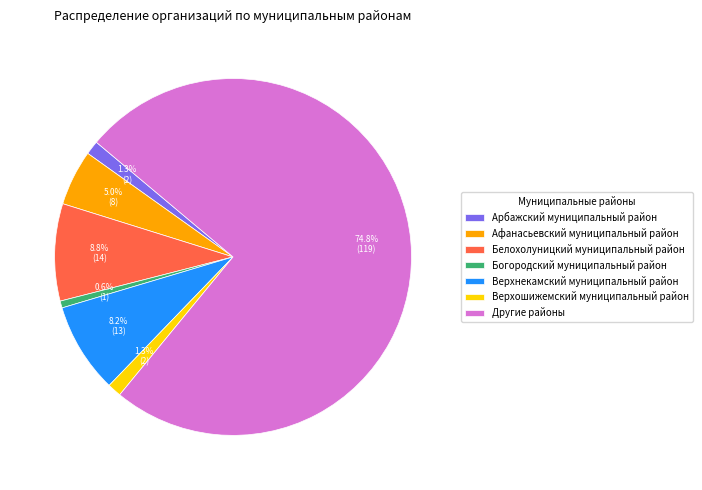

Which slice is the largest?

Другие районы